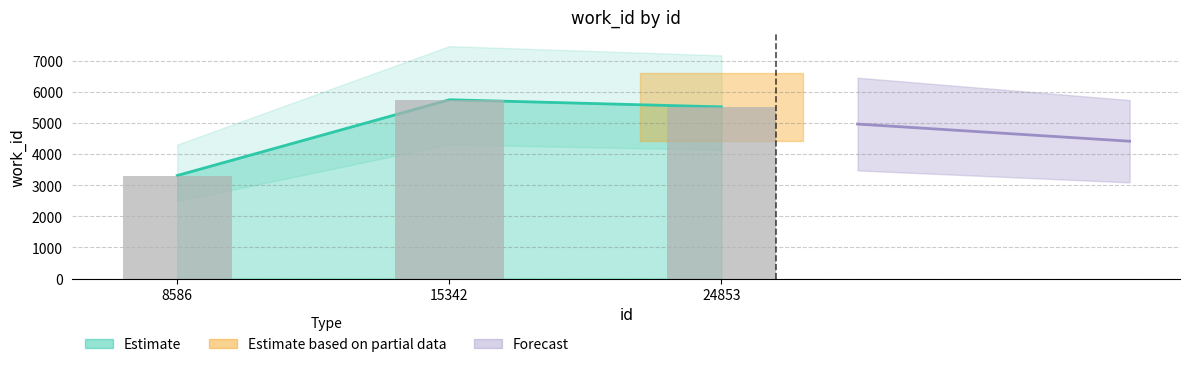

Rank the categories by Estimate value from lowest to highest.

8586, 24853, 15342